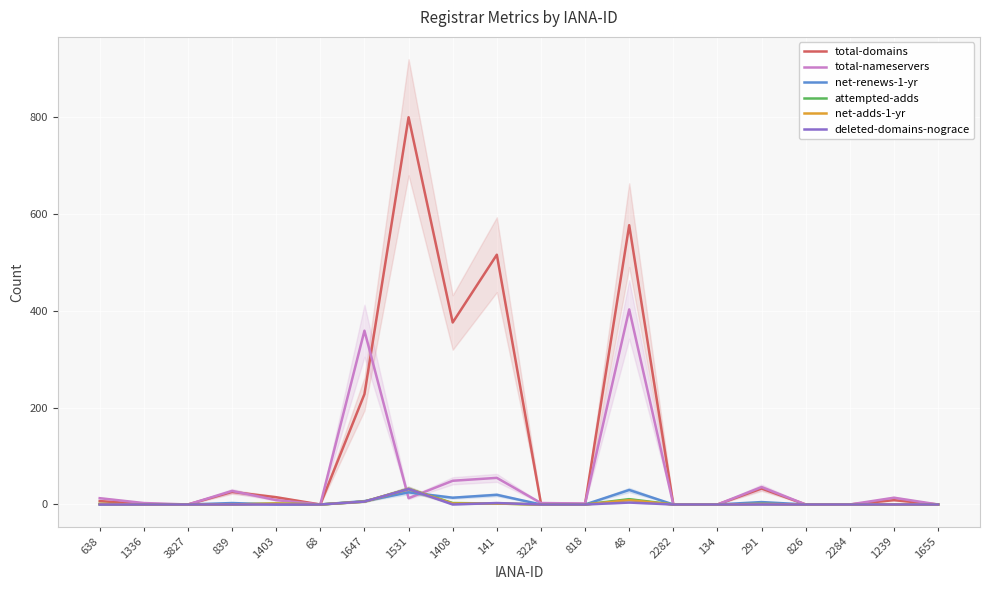

Between 1531 and 48, which series saw the biggest shift?

total-nameservers